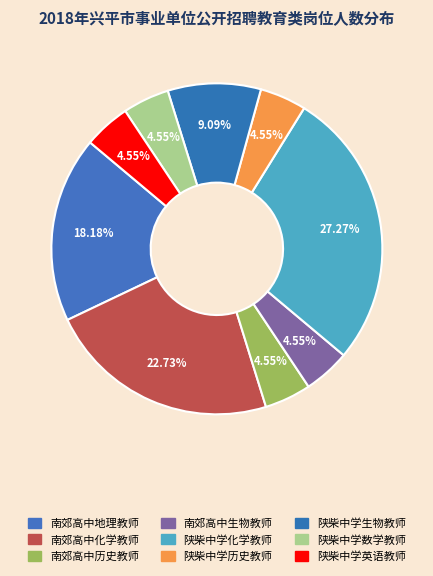

Which slice is the smallest?

南郊高中历史教师